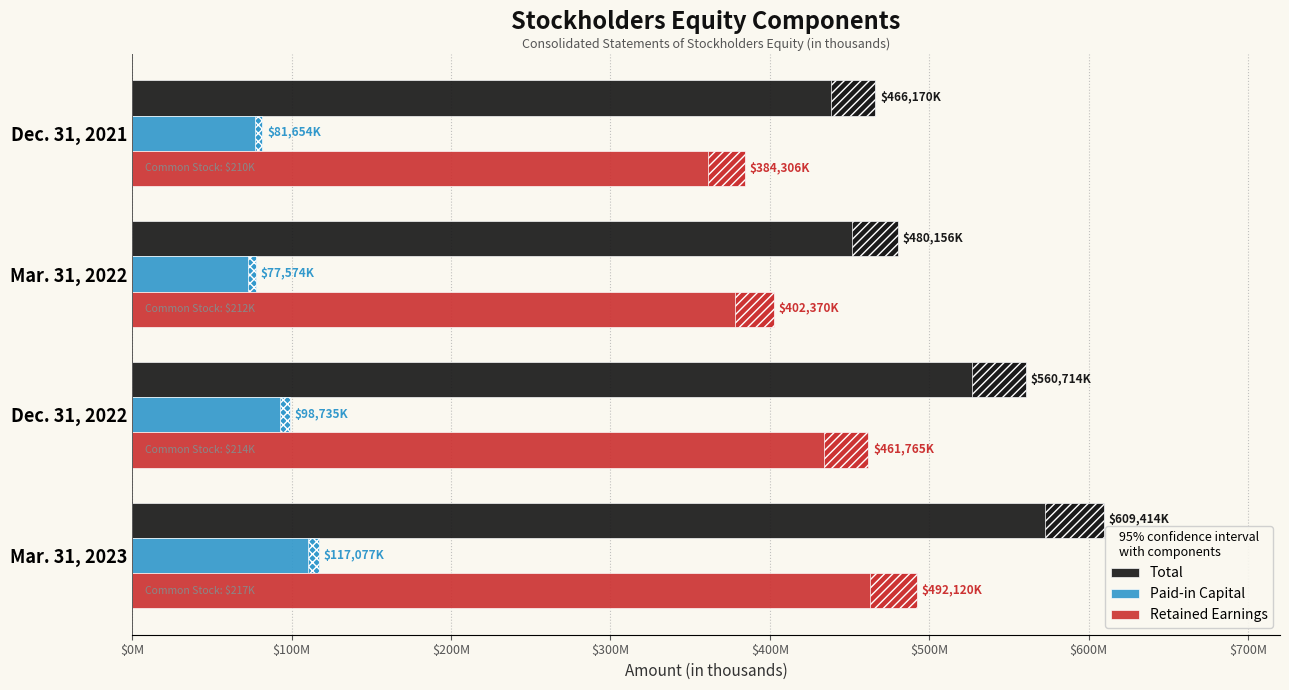

The Total series shows 219150 at Mar. 31, 2023. True or false?

False